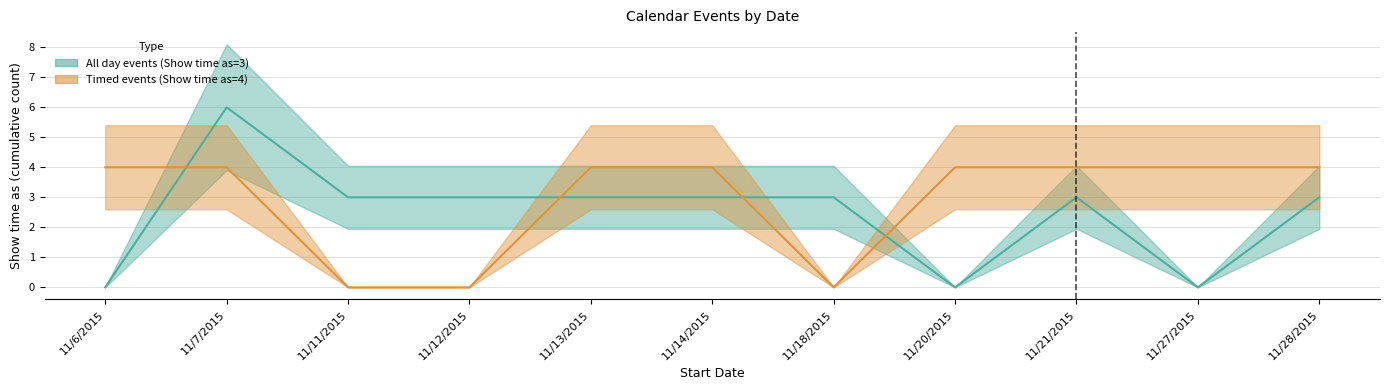

The Timed events (Show time as=4) series shows 1 at 11/11/2015. True or false?

False